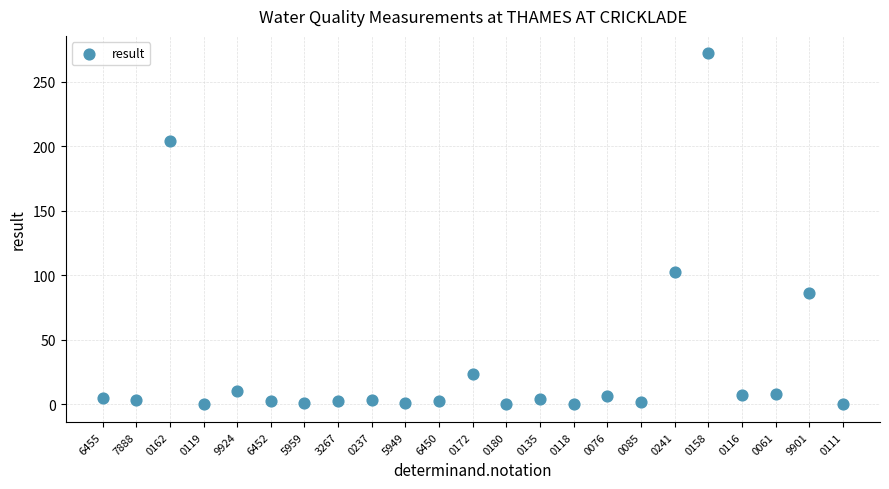

What Y value in the scatter plot is closest to 136?

103.0